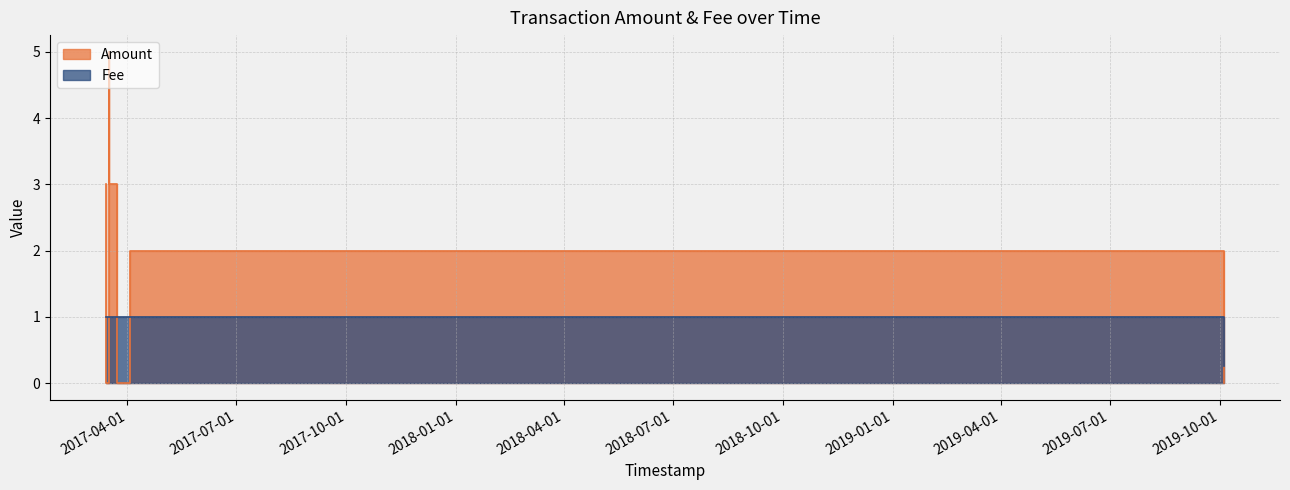

Reading right to left, extract all data points from this chart.

Amount: 0.0	2.0	0.0	3.0	5.0	3.0	0.0	3.0
Fee: 0.3	1.0	1.0	1.0	1.0	1.0	1.0	1.0